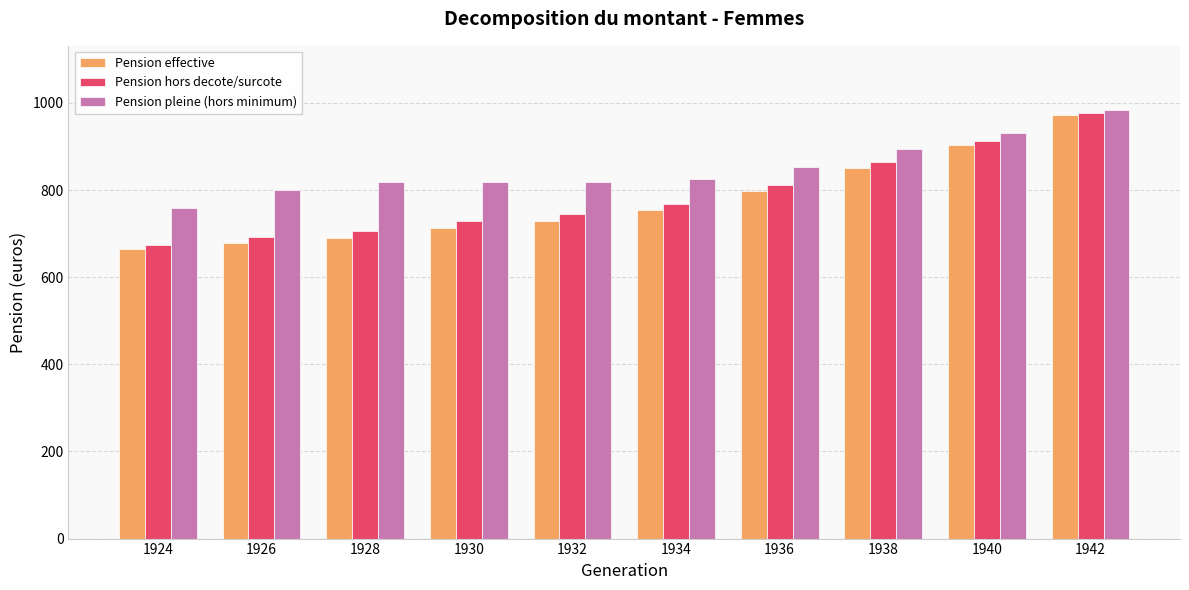

Between 1932 and 1936, which series saw the biggest shift?

Pension effective